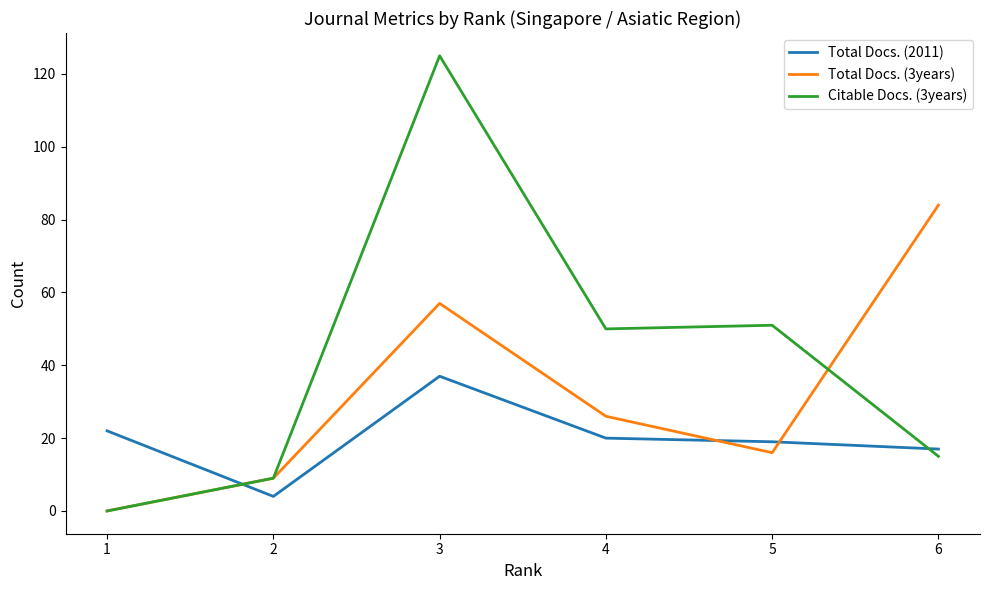

What value does the Total Docs. (2011) series have at 6, to the nearest 10?

20